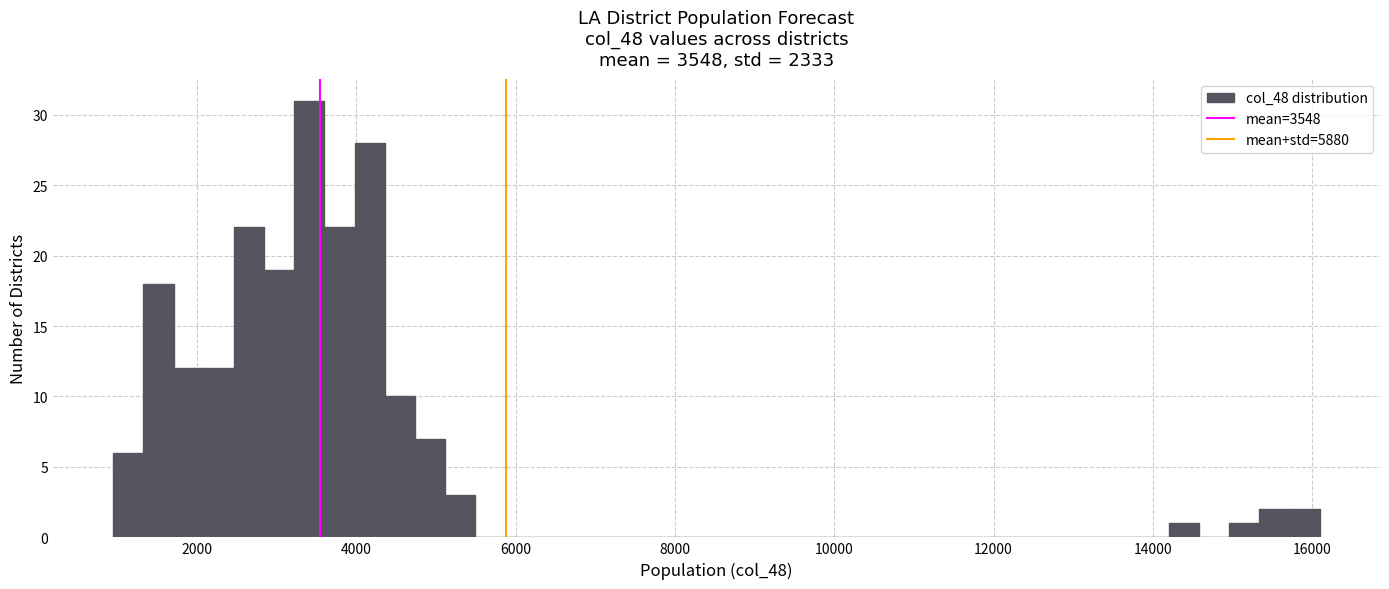

Around what value on the x-axis is the tallest bar? Give the approximate position of its centre, as read against the axis.

3400